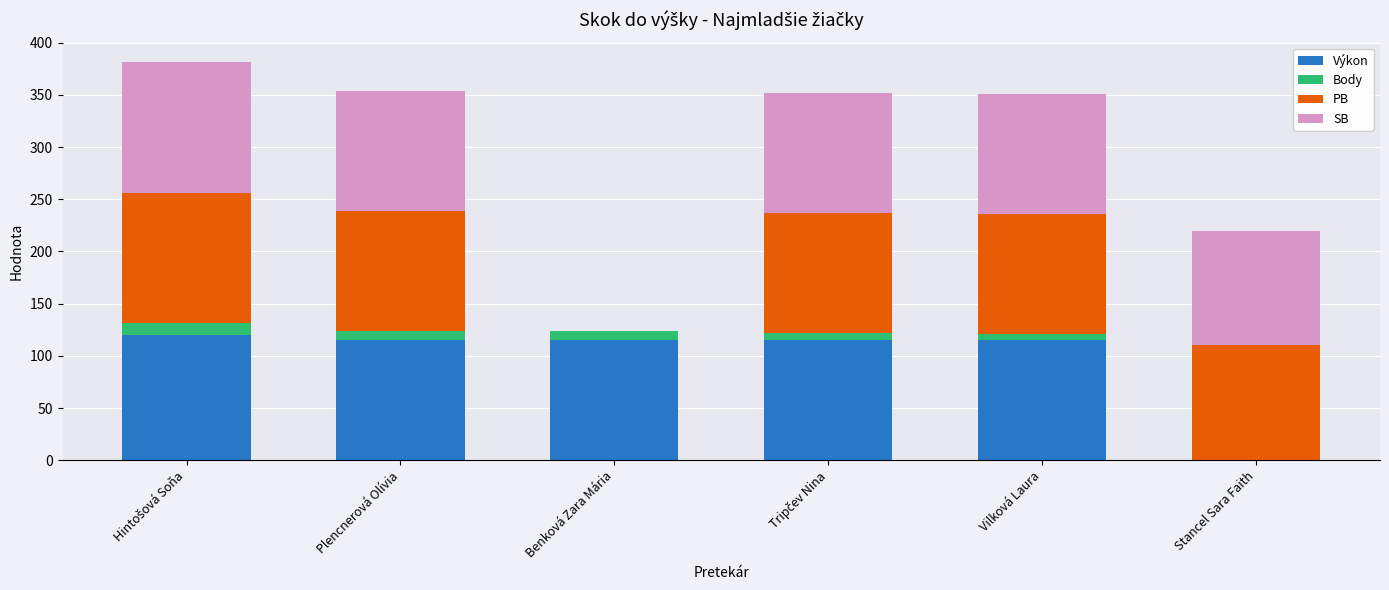

Does the chart contain stacked bars?

Yes